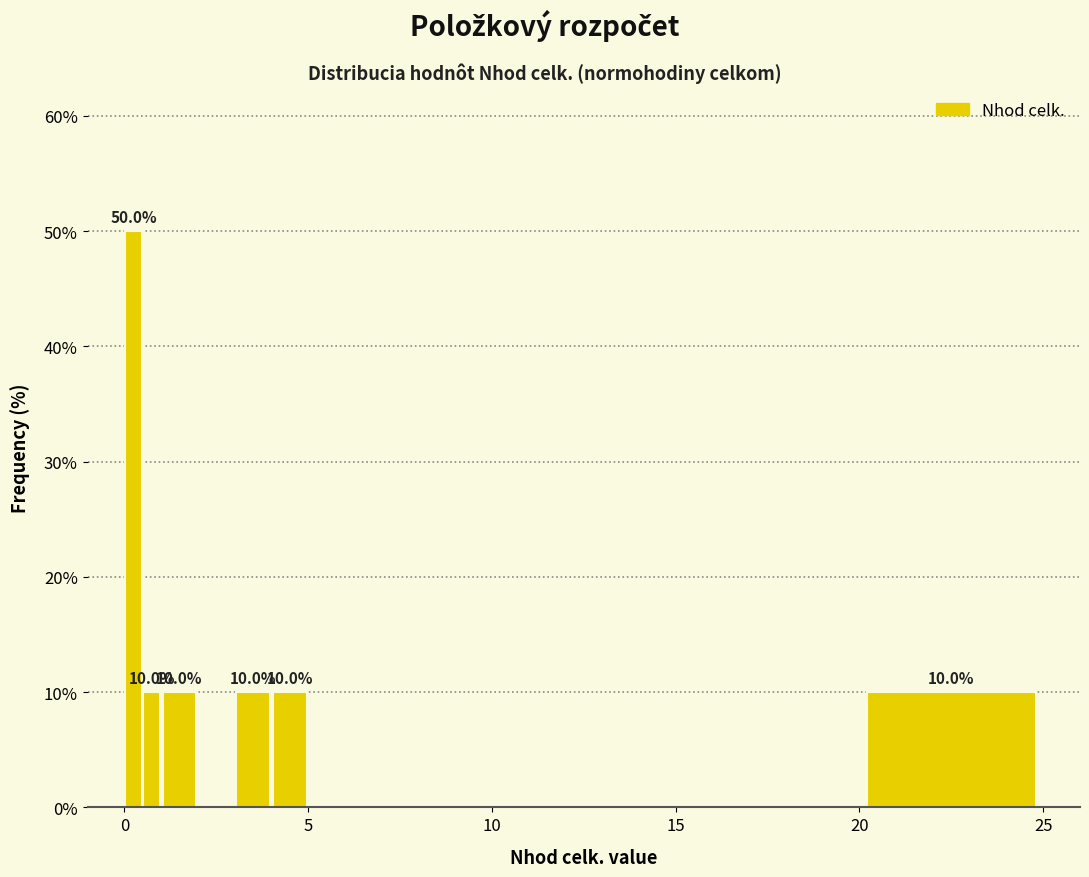

Read against the x-axis, roughly where is the centre of the tallest bar?

0.5